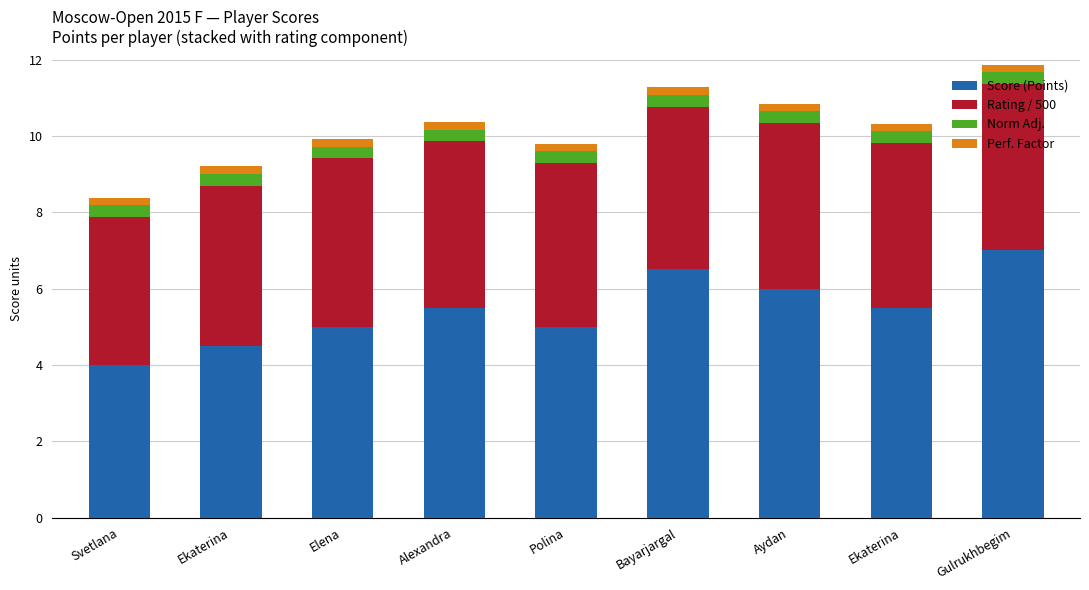

How many data points does each series have?

9